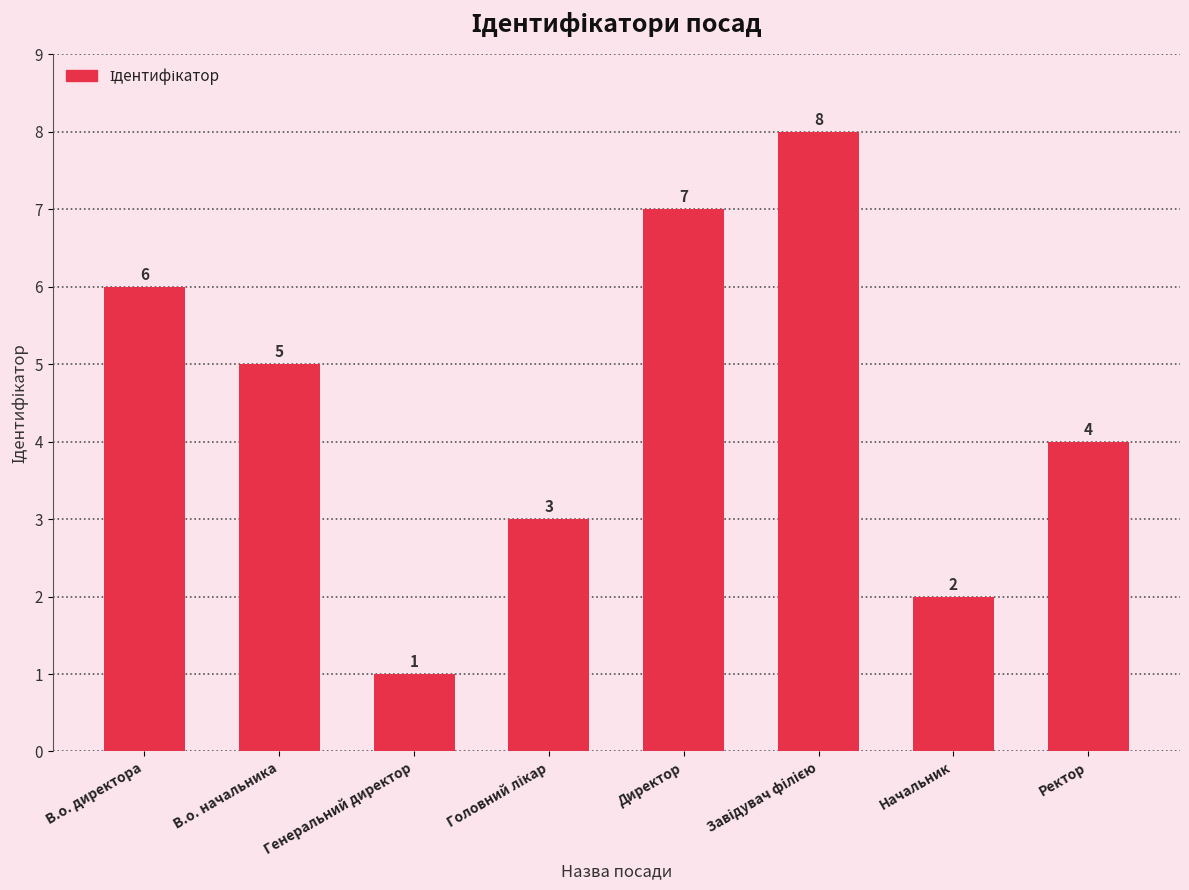

Count the number of categories in the chart.

8